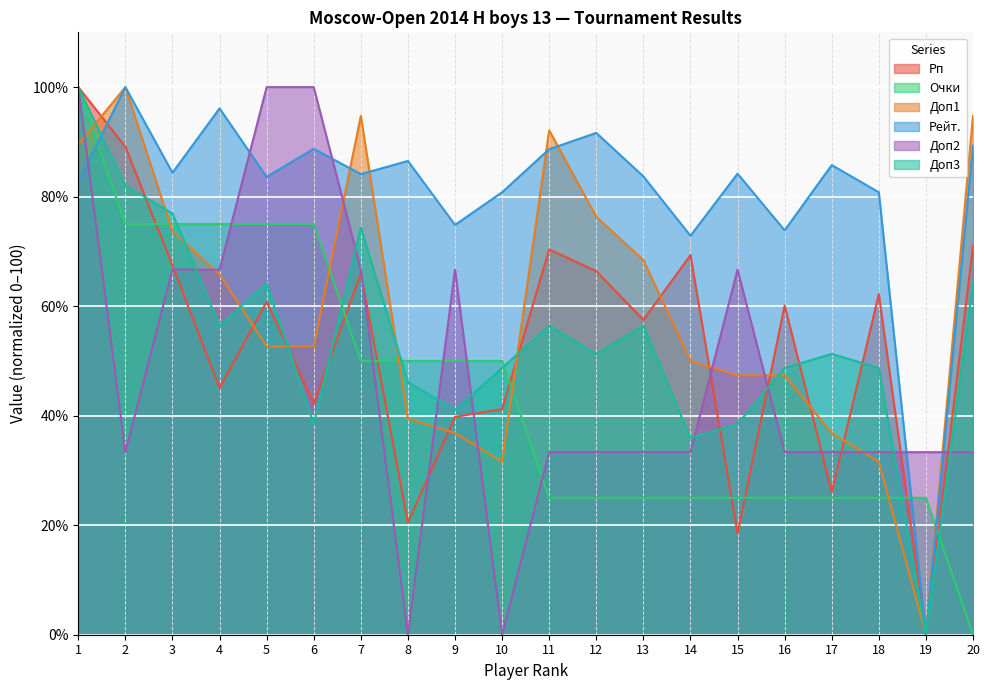

At which category is the sum across all series the highest?

1